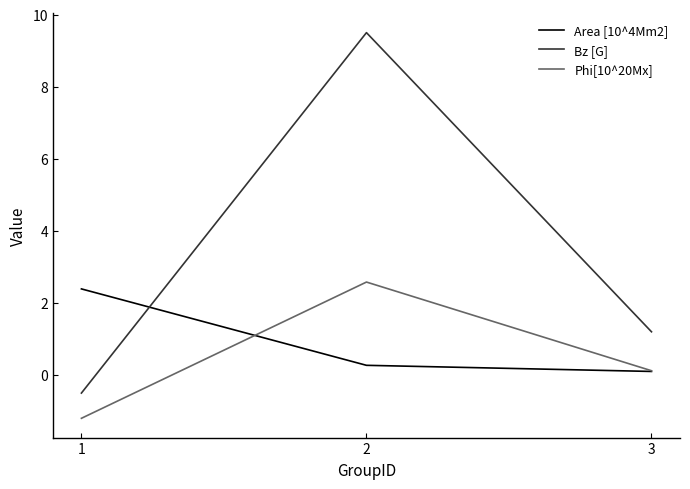

Which series has the widest spread of values?

Bz [G]